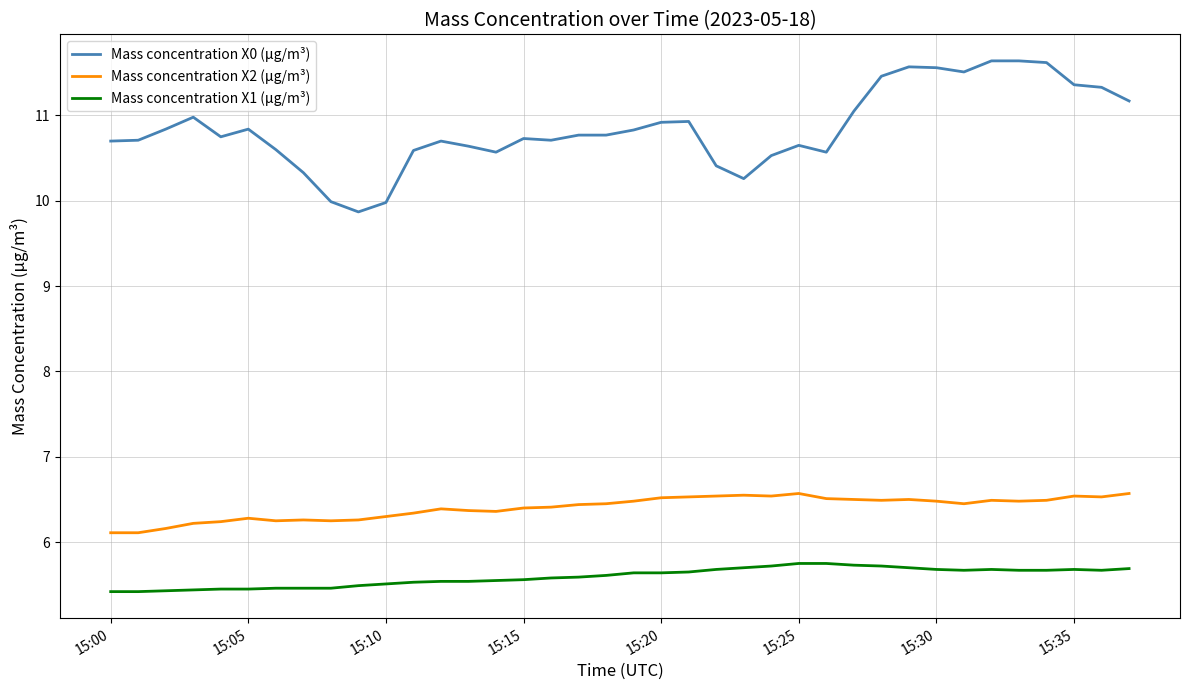

What are all the series names shown in the legend?

Mass concentration X0 (μg/m³), Mass concentration X2 (μg/m³), Mass concentration X1 (μg/m³)